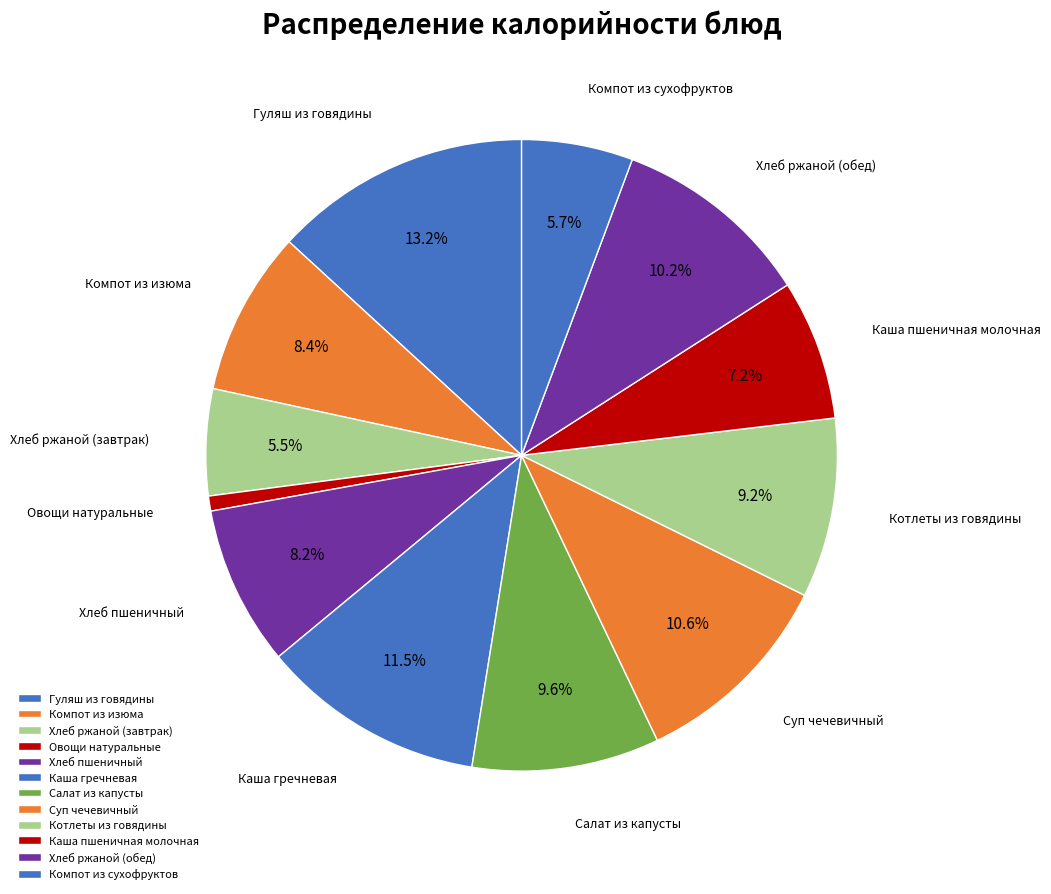

How many segments does this pie chart have?

12